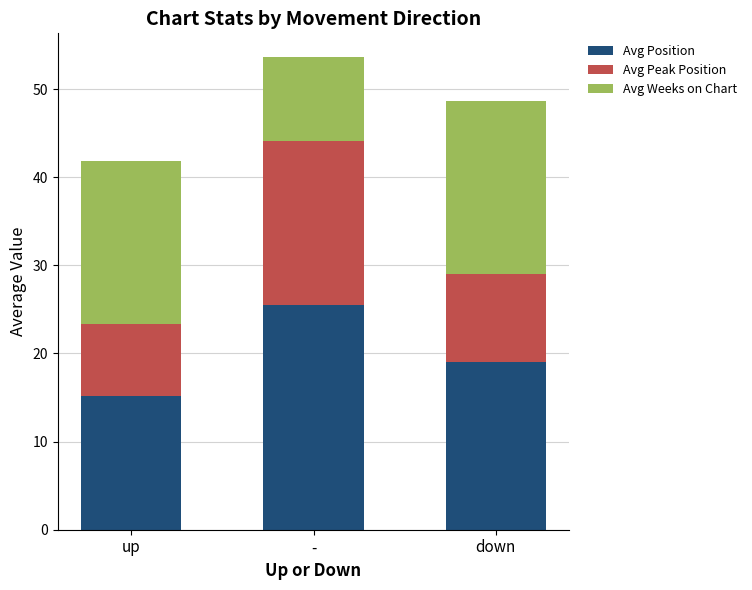

What is the approximate value of Avg Position at down?

19.0